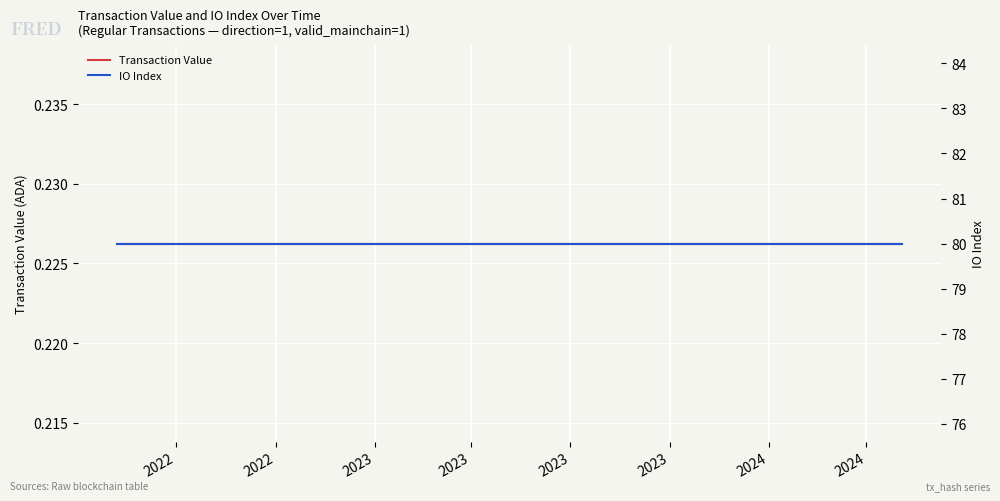

Reading right to left, transcribe all the data shown in this chart.

Transaction Value: 0.2	0.2	0.2	0.2	0.2	0.2	0.2	0.2	0.2	0.2	0.2	0.2	0.2	0.2	0.2	0.2	0.2	0.2	0.2	0.2	0.2	0.2	0.2	0.2	0.2
IO Index: 80.0	80.0	80.0	80.0	80.0	80.0	80.0	80.0	80.0	80.0	80.0	80.0	80.0	80.0	80.0	80.0	80.0	80.0	80.0	80.0	80.0	80.0	80.0	80.0	80.0